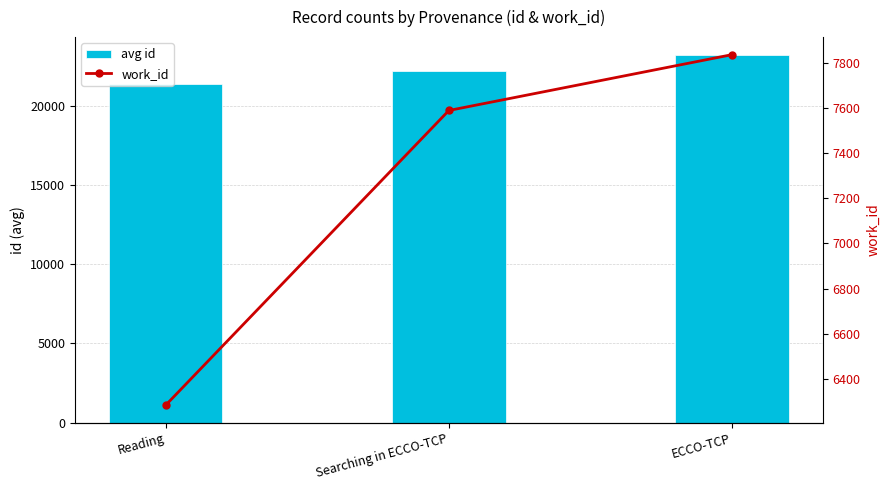

What are all the series names shown in the legend?

avg id, work_id